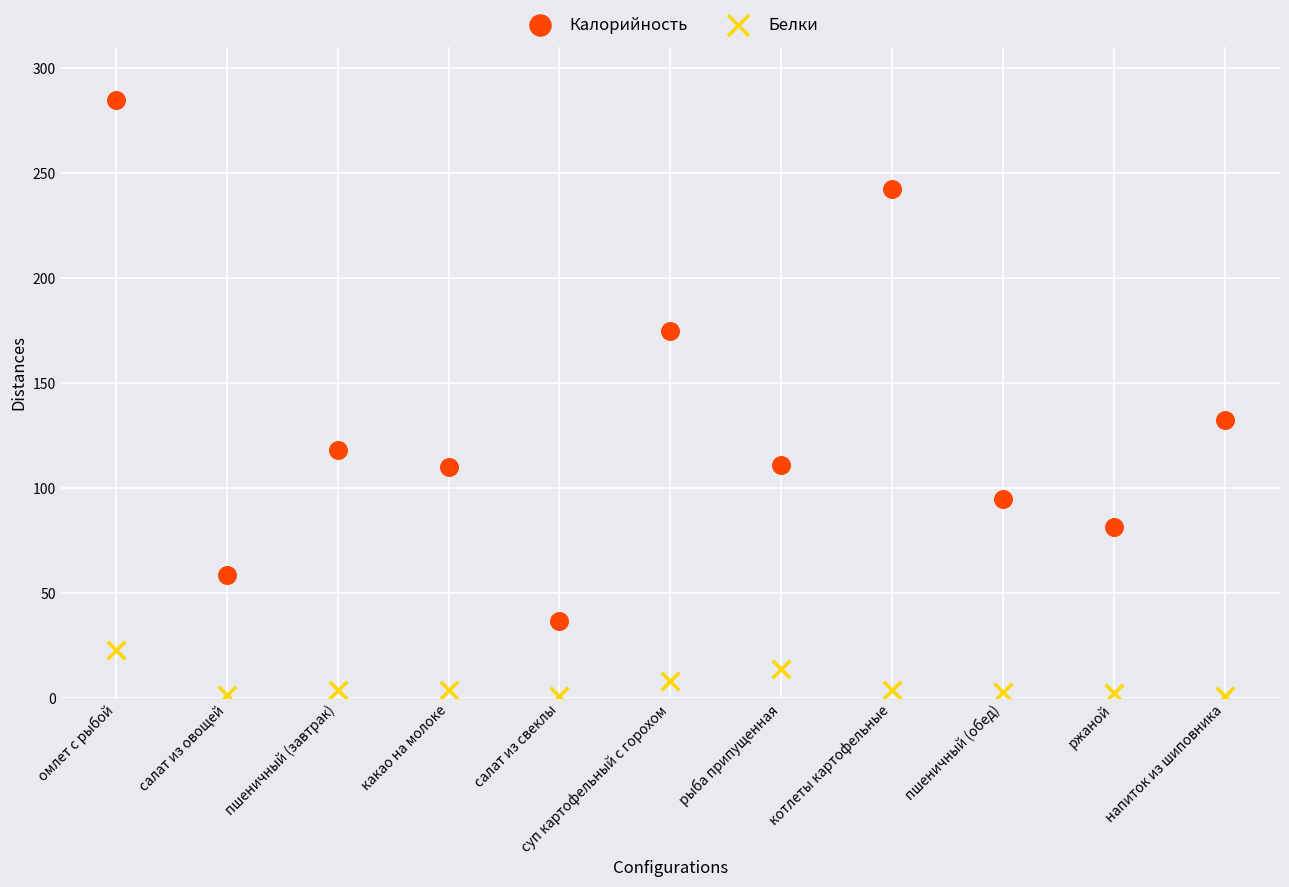

Which series has the largest Y range (max minus min)?

Калорийность